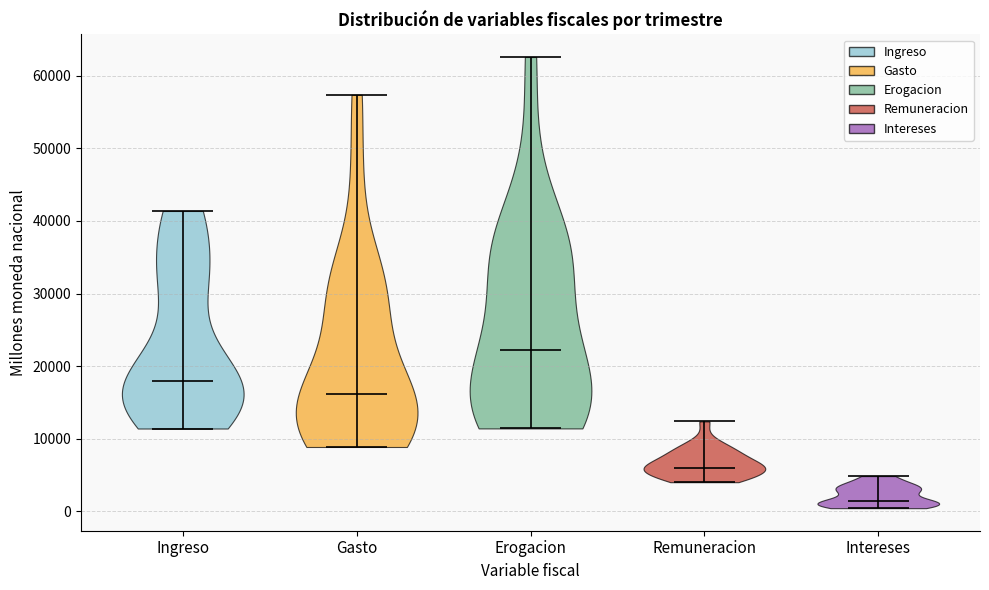

Reading left to right, read every violin against the y-axis: where its median line is, and the lowest and highest points it reaches. The values are not printed on the chart, so give them approximately, as read against the axis.

Ingreso: median line 18000, lowest point 11000, highest point 41000
Gasto: median line 16000, lowest point 9000, highest point 57000
Erogacion: median line 22000, lowest point 11000, highest point 63000
Remuneracion: median line 6000, lowest point 4000, highest point 12000
Intereses: median line 1000, lowest point 0, highest point 5000